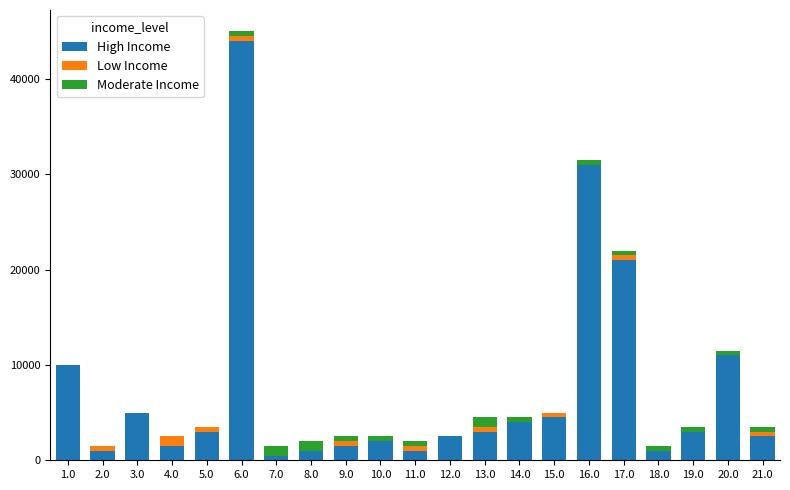

Are the bars grouped side by side (vs. stacked)?

No